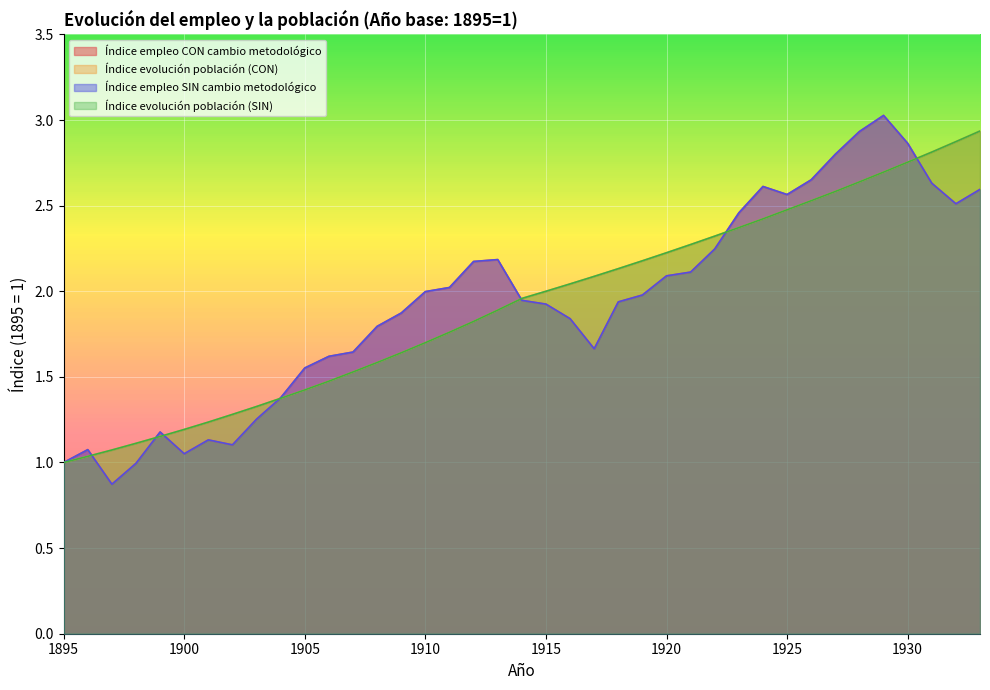

How many lines are shown in the chart?

4